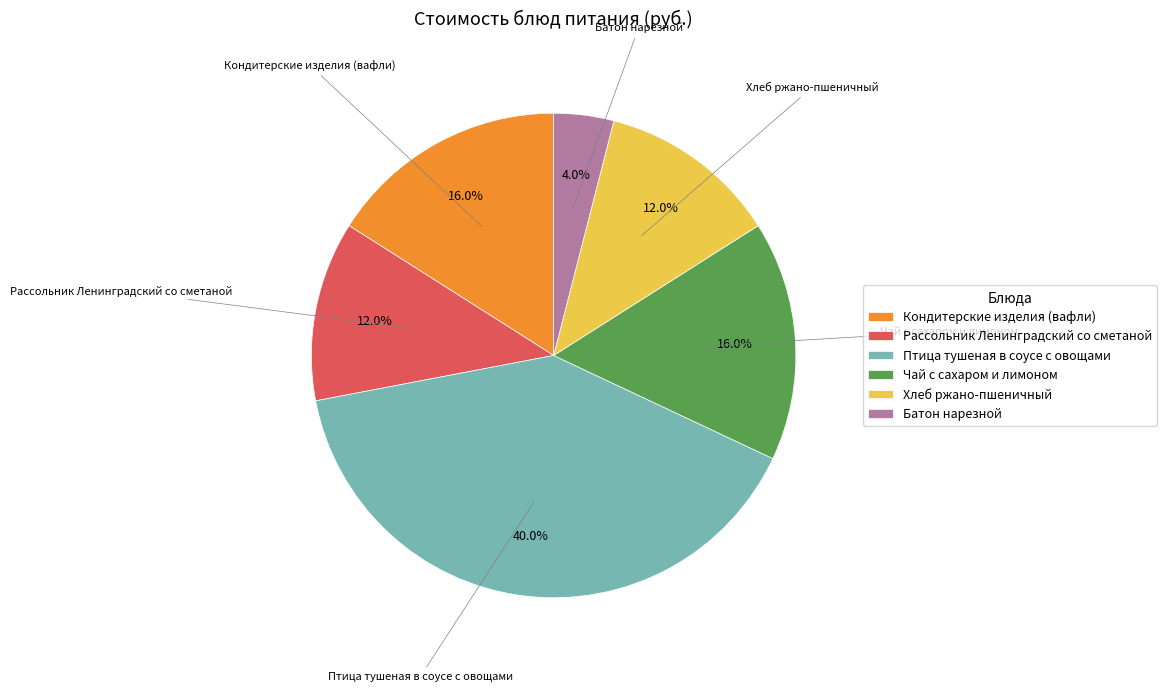

To the nearest percent, what is the difference between the largest and smallest slice percentages?

36%